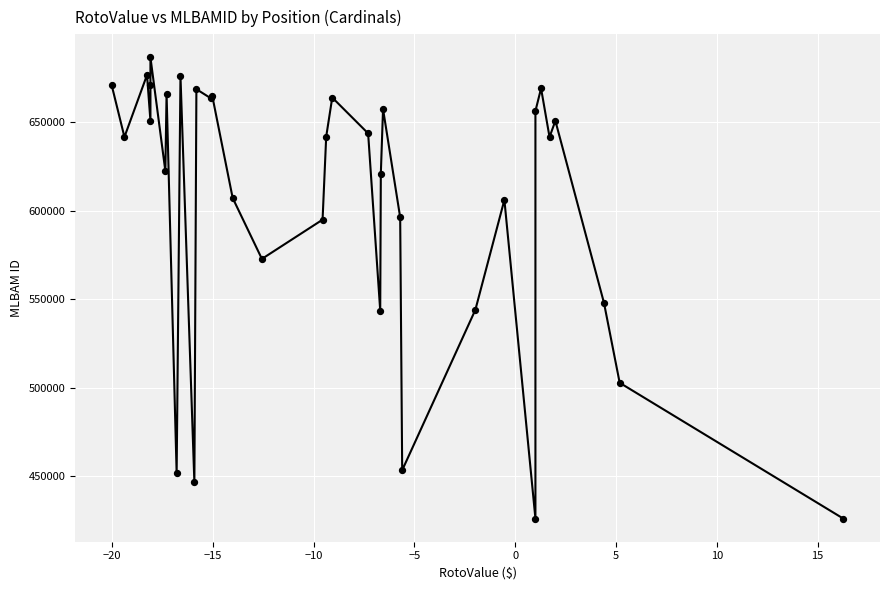

What Y value in the scatter plot is closest to 556287?

547942